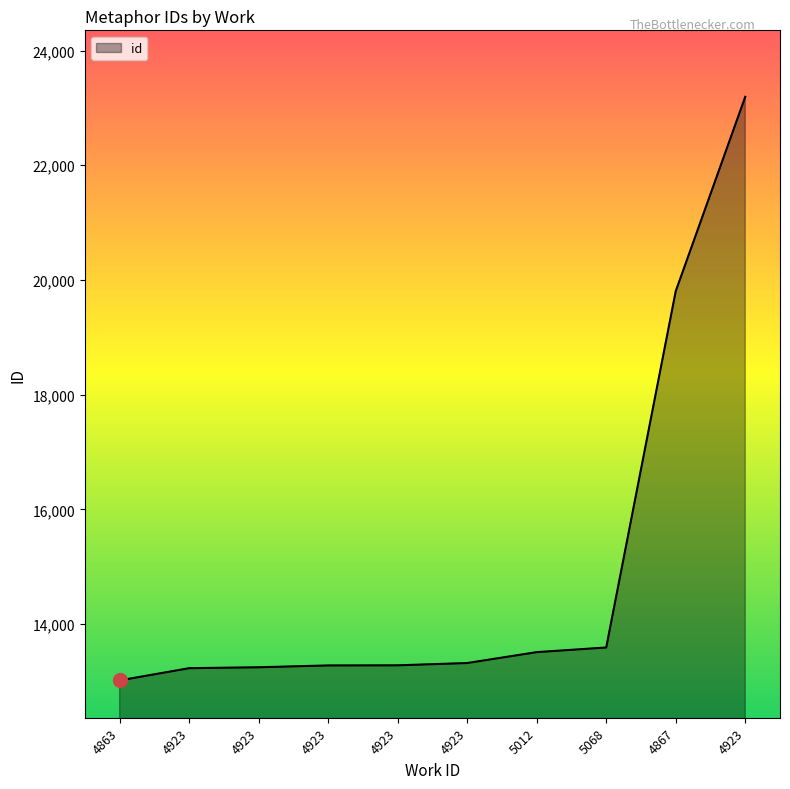

Which category has the lowest value across all series?

4863